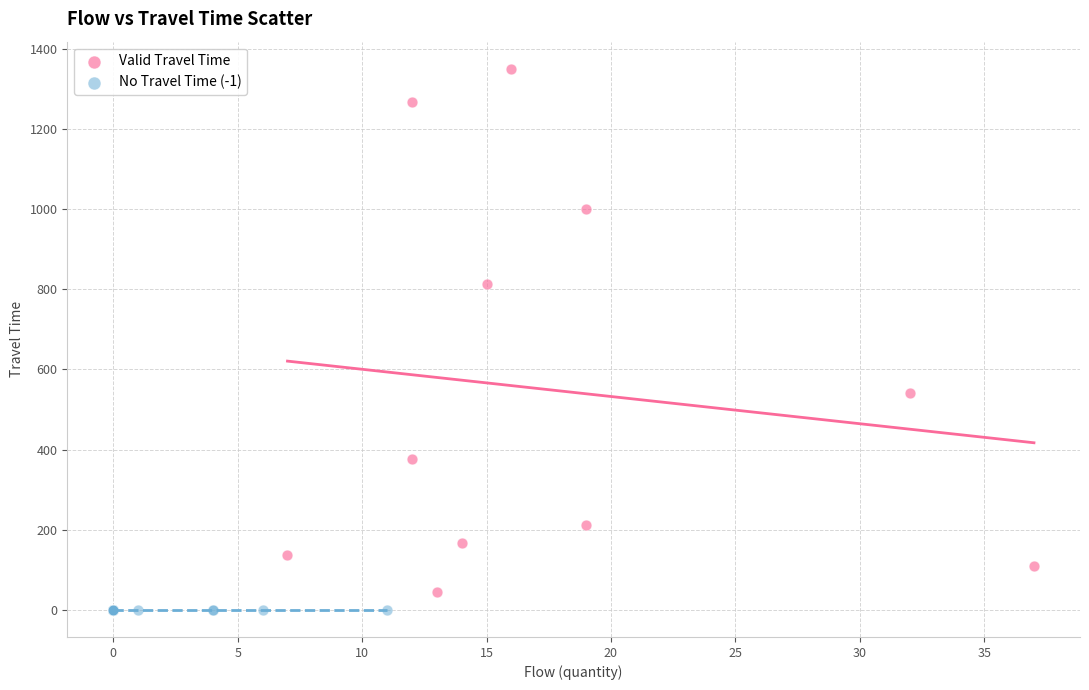

Which series contains the lowest Y value?

No Travel Time (-1)